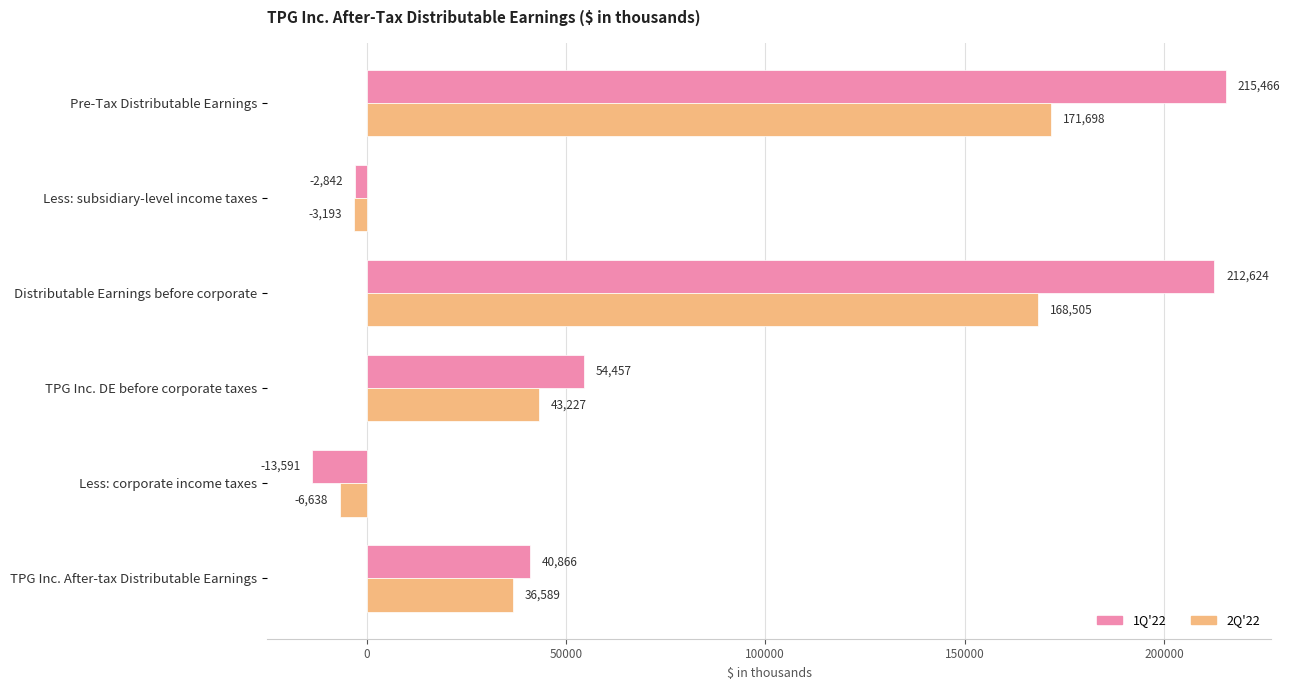

How many positive values does the 2Q'22 series have?

4